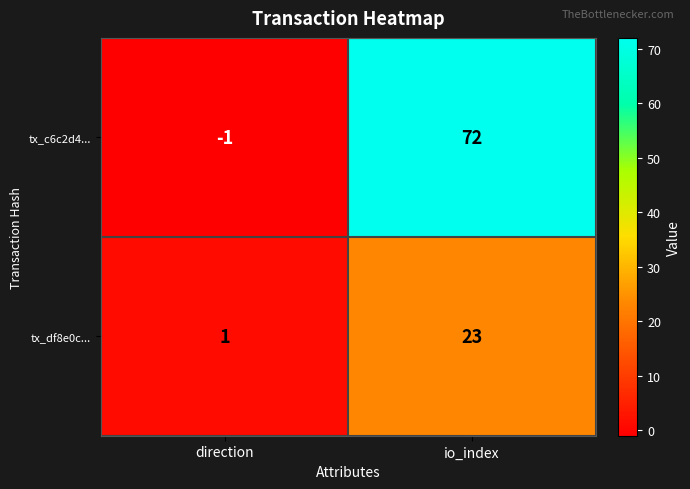

Rank the series at direction from lowest to highest value.

tx_c6c2d4..., tx_df8e0c...